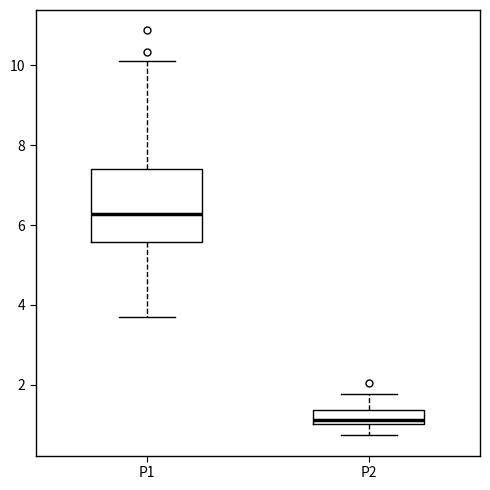

Reading left to right, transcribe this box plot: for each box, give where its median line is, the range the box spans, and where its two whiskers end, as read against the y-axis. The values are not printed on the chart, so give them approximately, as read against the axis.

P1: median 6.2, box 5.6 to 7.4, whiskers 3.8 to 10.2
P2: median 1.2, box 1.0 to 1.4, whiskers 0.8 to 1.8